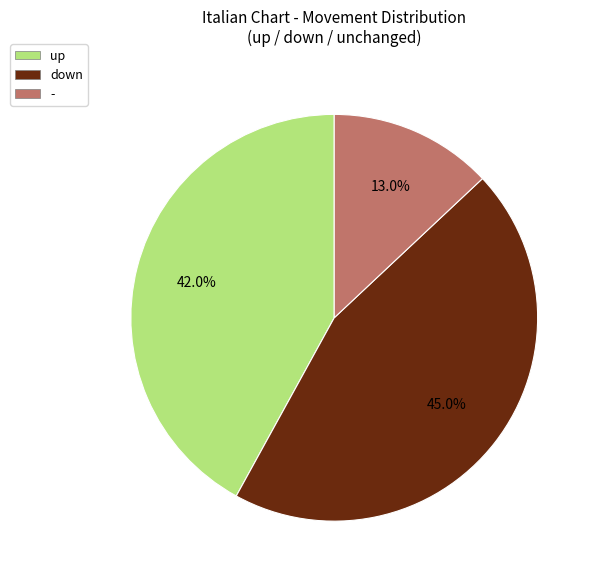

Combined, what portion of the pie is down and up?

87.0%